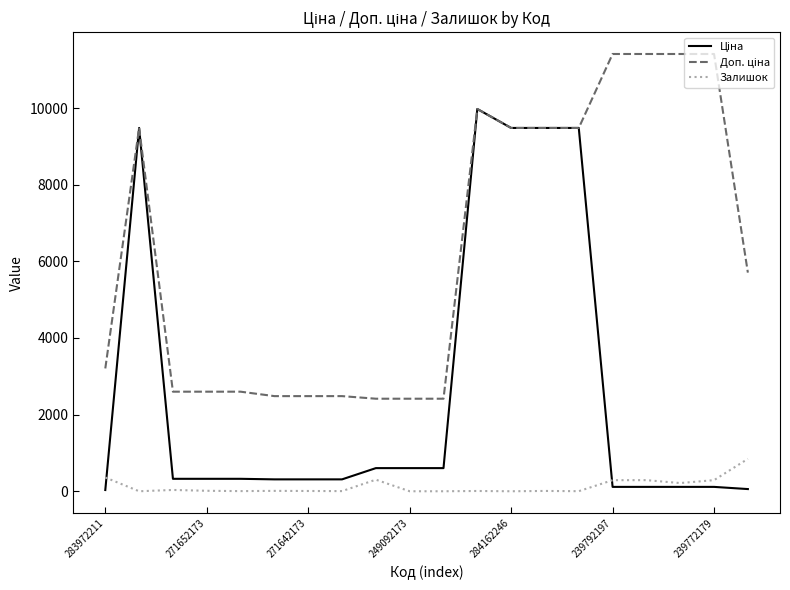

What is the greatest value displayed?

11410.0